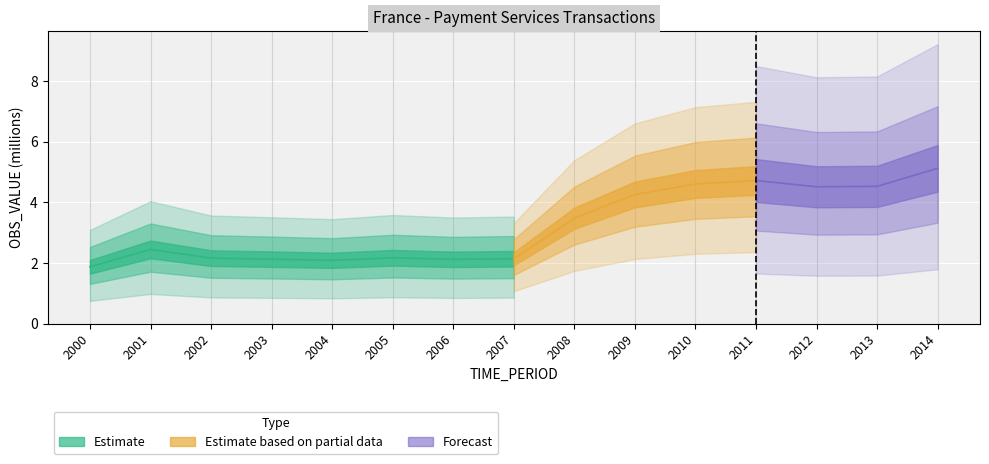

Reading right to left, transcribe all the data shown in this chart.

2014=5.1	2013=4.5	2012=4.5	2011=4.7	2010=4.6	2009=4.3	2008=3.5	2007=2.1	2006=2.1	2005=2.2	2004=2.1	2003=2.1	2002=2.2	2001=2.4	2000=1.9